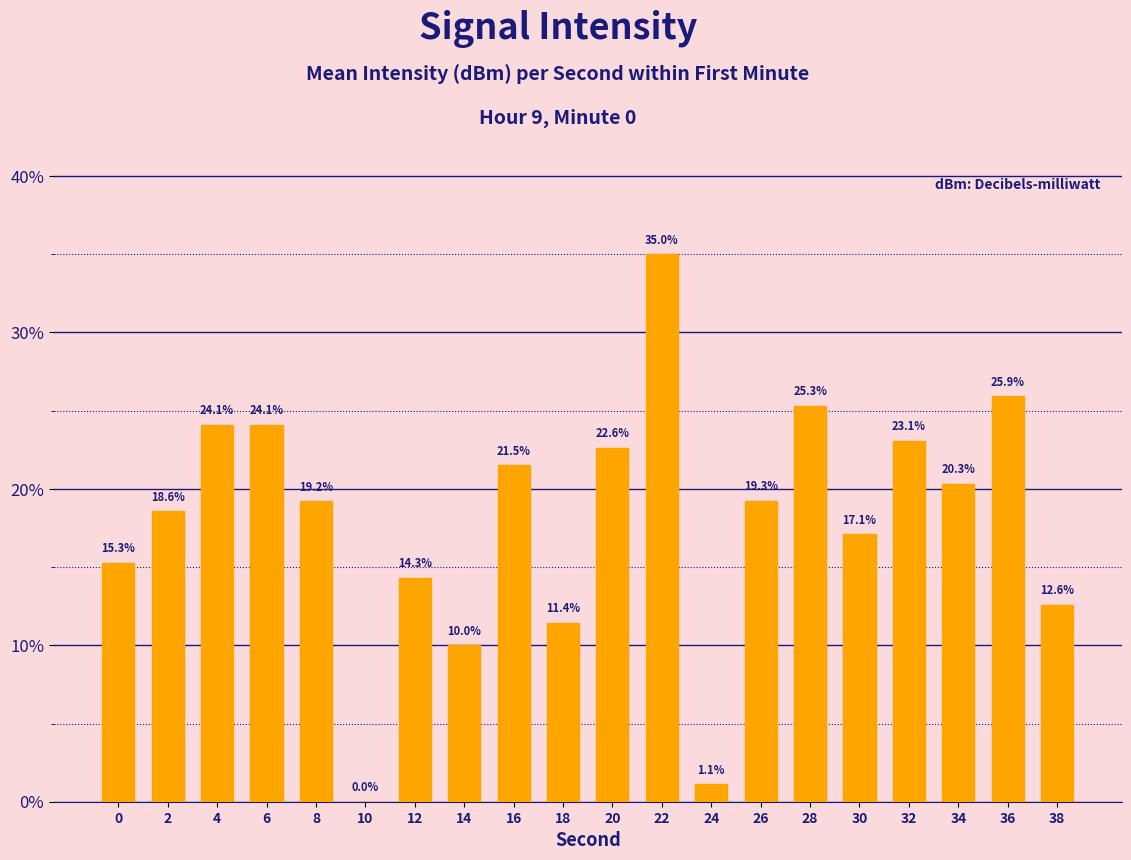

Does the chart contain stacked bars?

No